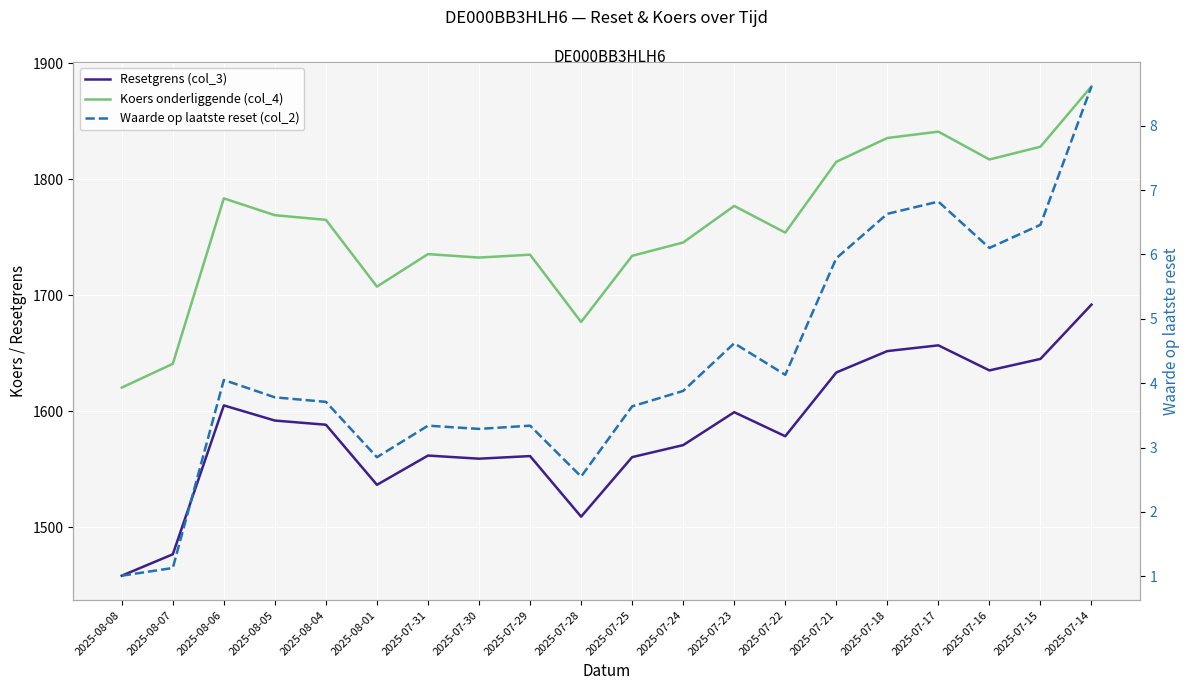

True or false: Koers onderliggende (col_4) has a value of 2512.7 at 2025-07-23.

False